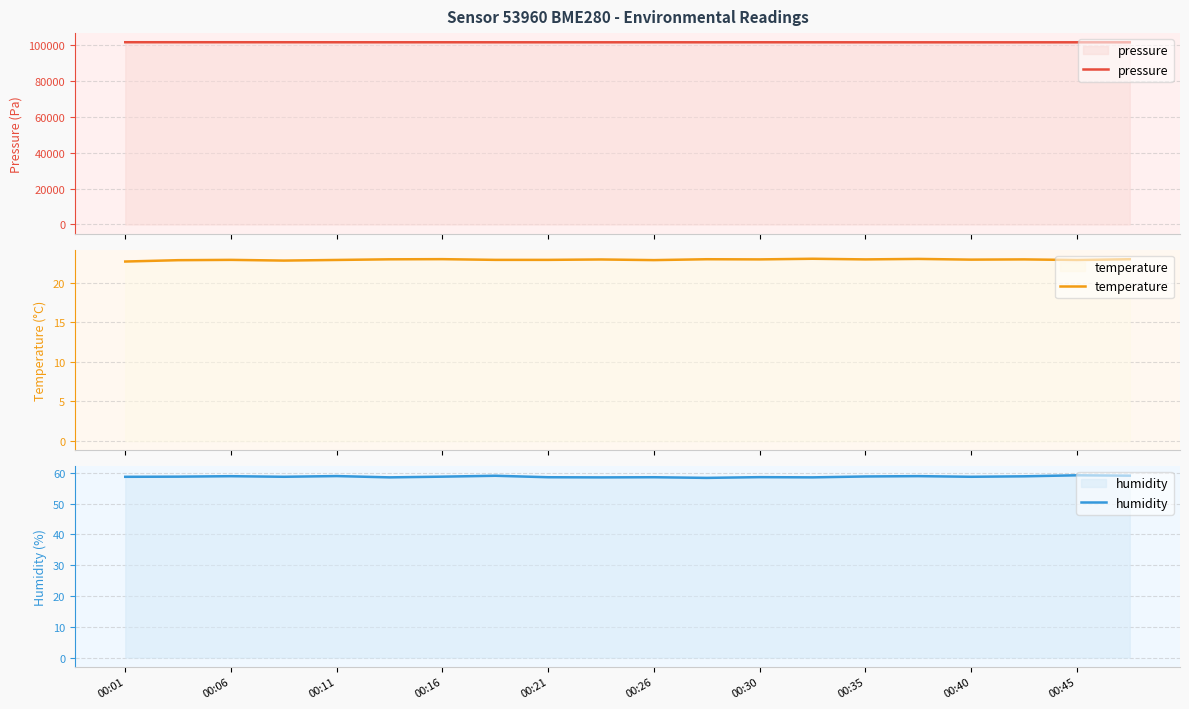

What is the lowest value of the temperature series?

22.7